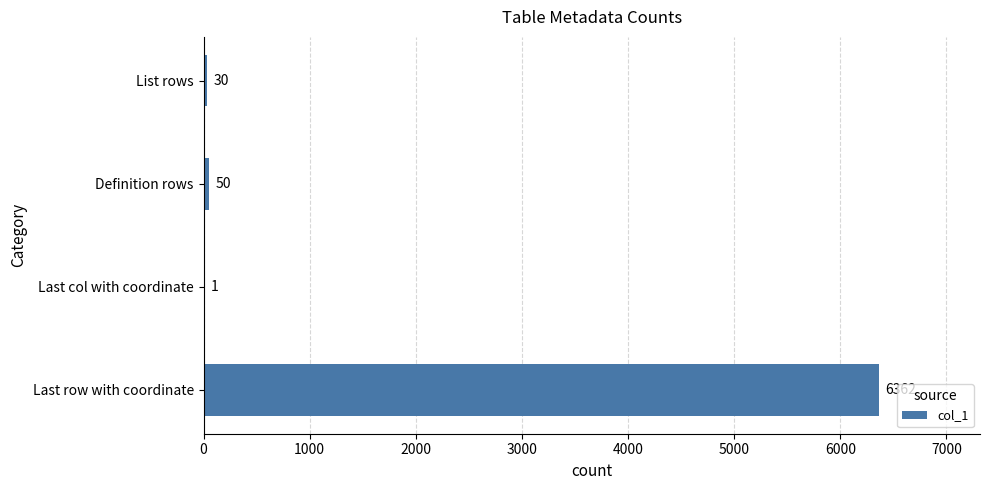

Which has a higher value, Last col with coordinate or Definition rows?

Definition rows